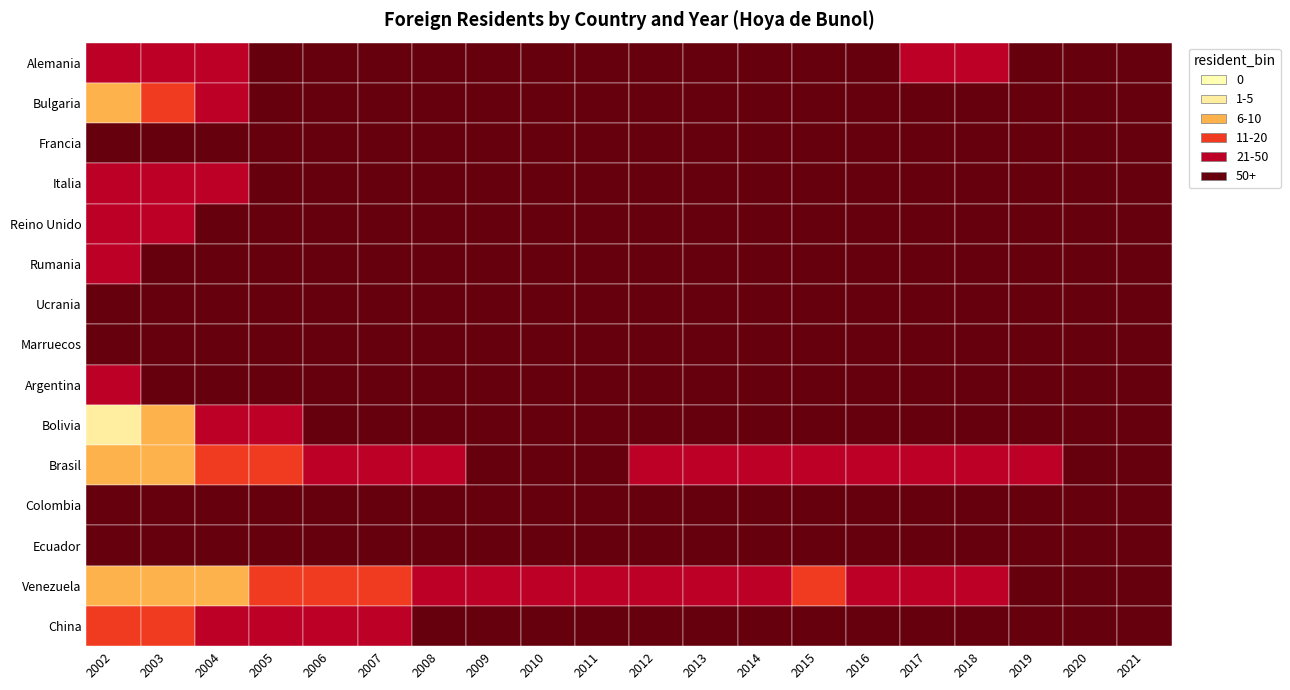

At which label is Alemania closest to 73?

2008